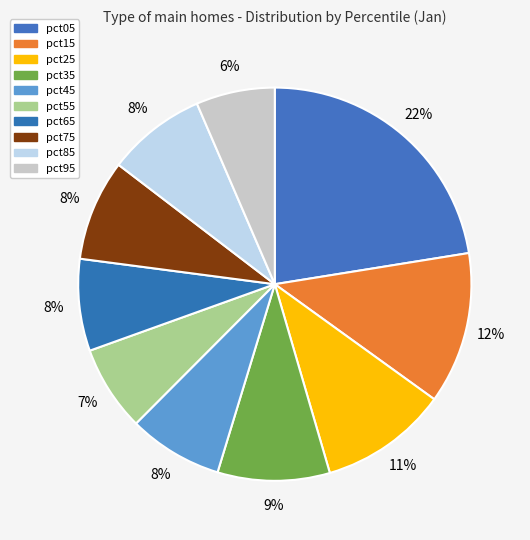

How many slices are in this pie chart?

10